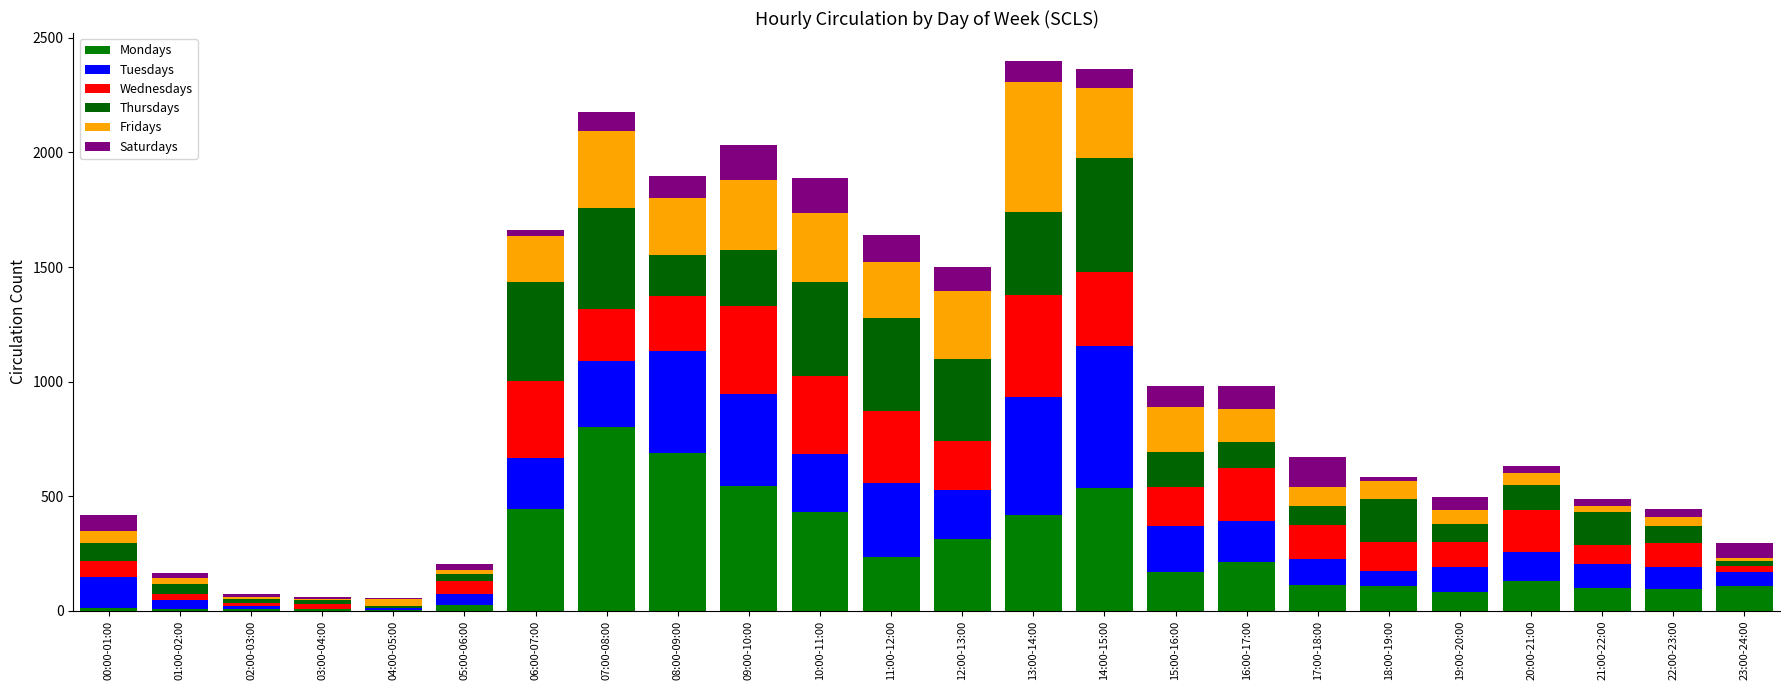

How many data points does each series have?

24